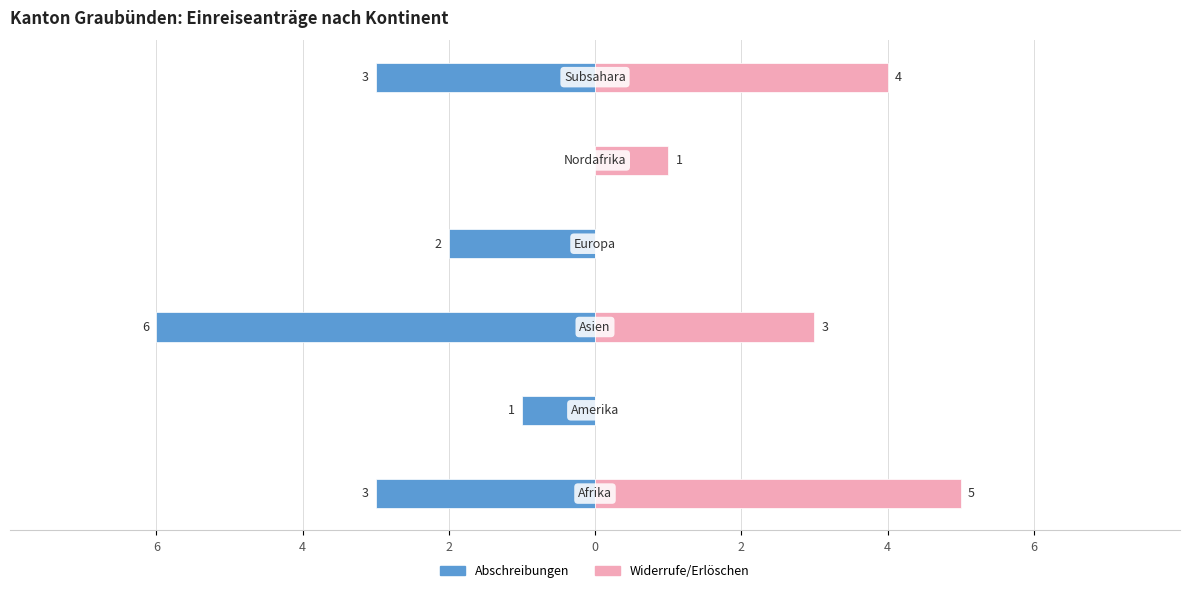

Is the value of Widerrufe/Erlöschen at 0 greater than the value of Abschreibungen at 2?

Yes